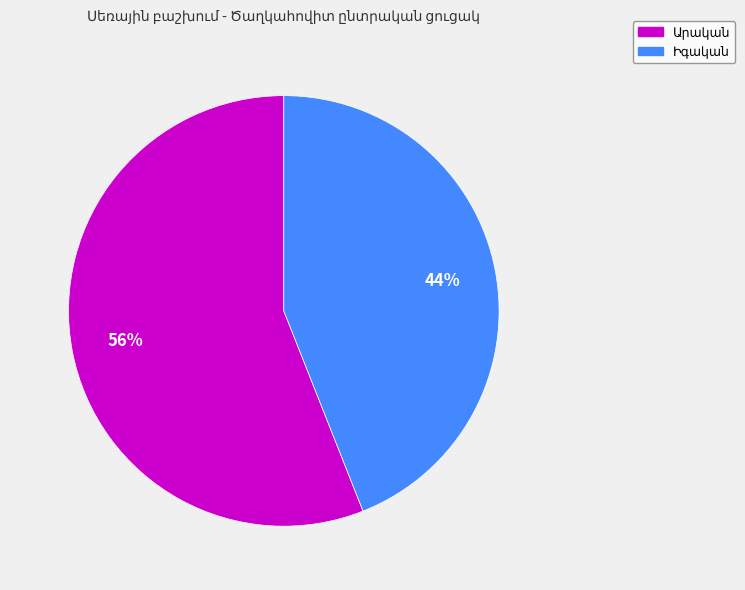

To the nearest percent, what is the average slice percentage?

50%